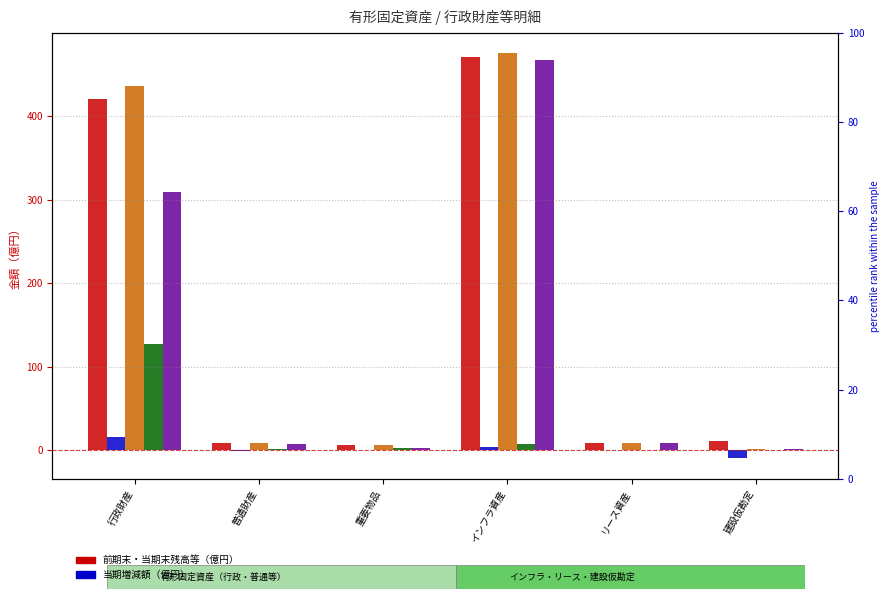

Rank the series at 行政財産 from lowest to highest value.

当期増減額, 当期末減価償却累計額, 差引当期末残高, 前期末残高, 当期末残高